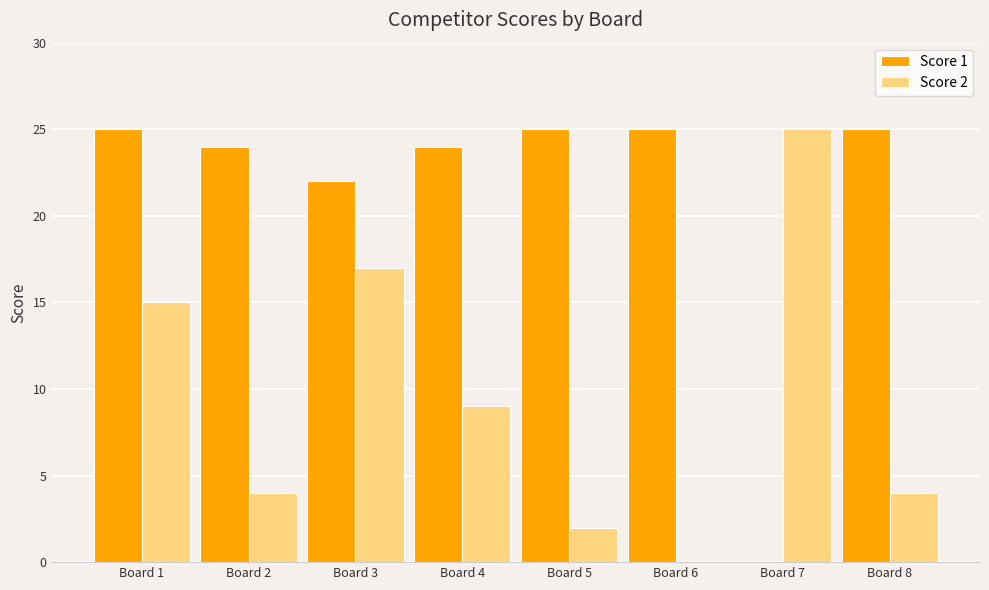

What is the greatest value displayed?

25